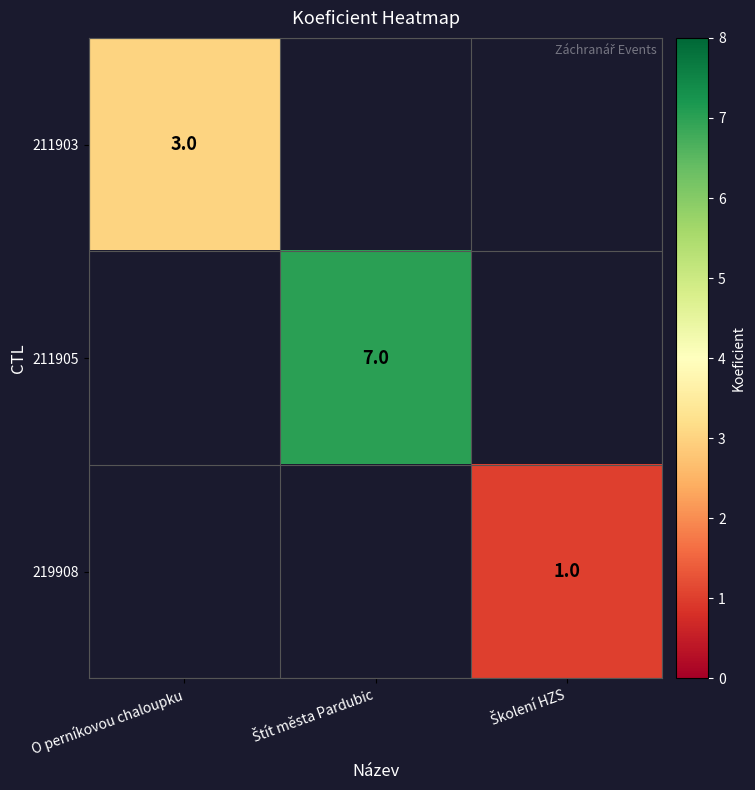

At which category does the chart reach its peak across all series?

Štít města Pardubic